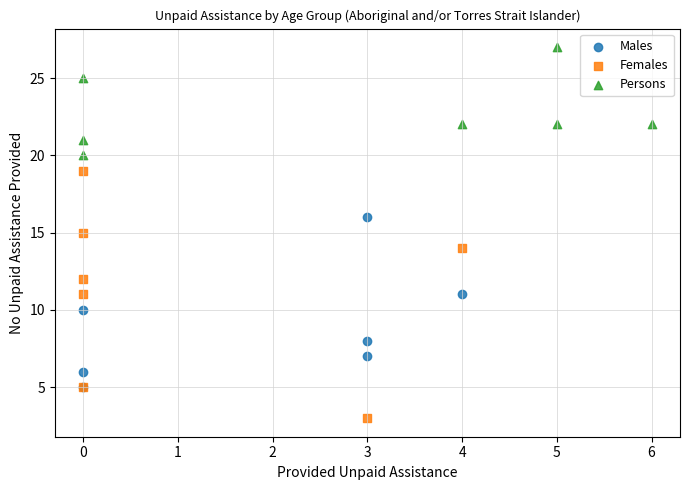

Which series reaches the minimum Y coordinate?

Females